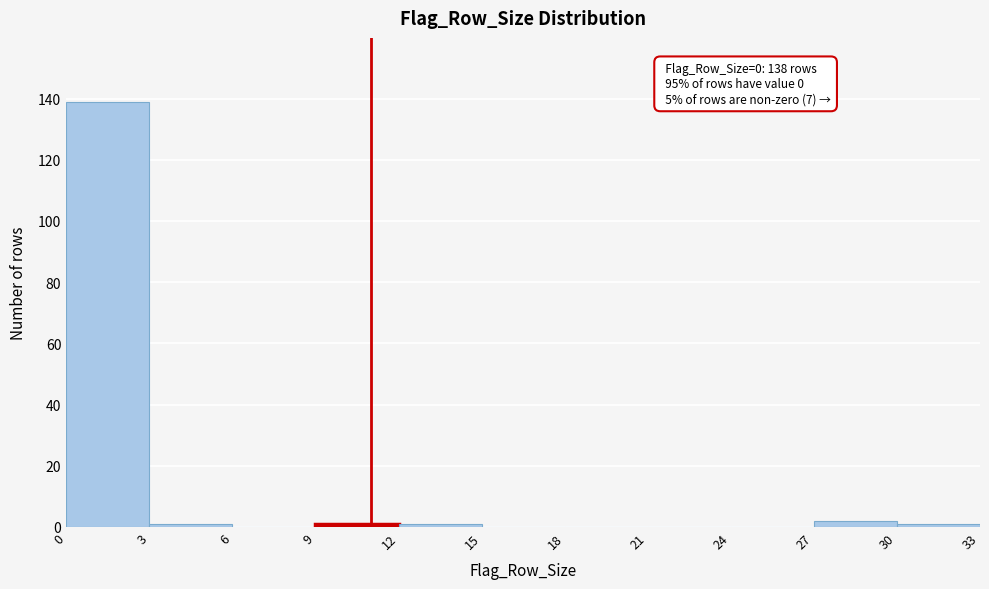

Which range on the x-axis has the tallest bar?

0 to 3